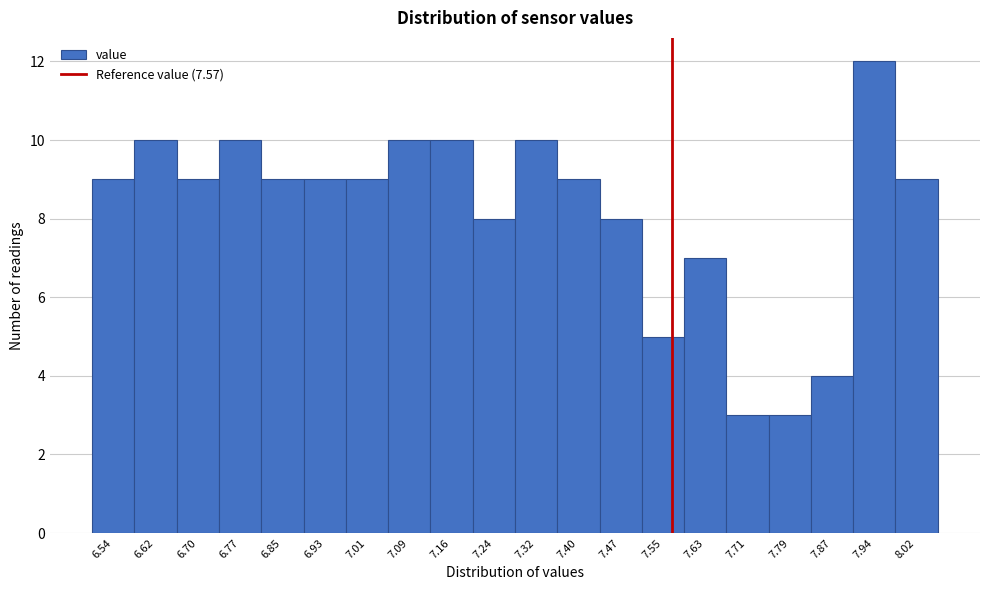

Reading left to right, transcribe this chart: for each bar, give the range it covers on the x-axis and its height. Neither the bar edges nor the heights are printed on the chart, so give them approximately, as read against the axes.

6.500 to 6.578: 9
6.578 to 6.656: 10
6.656 to 6.734: 9
6.734 to 6.812: 10
6.812 to 6.890: 9
6.890 to 6.968: 9
6.968 to 7.046: 9
7.046 to 7.124: 10
7.124 to 7.202: 10
7.202 to 7.280: 8
7.280 to 7.358: 10
7.358 to 7.436: 9
7.436 to 7.514: 8
7.514 to 7.592: 5
7.592 to 7.670: 7
7.670 to 7.748: 3
7.748 to 7.826: 3
7.826 to 7.904: 4
7.904 to 7.982: 12
7.982 to 8.060: 9